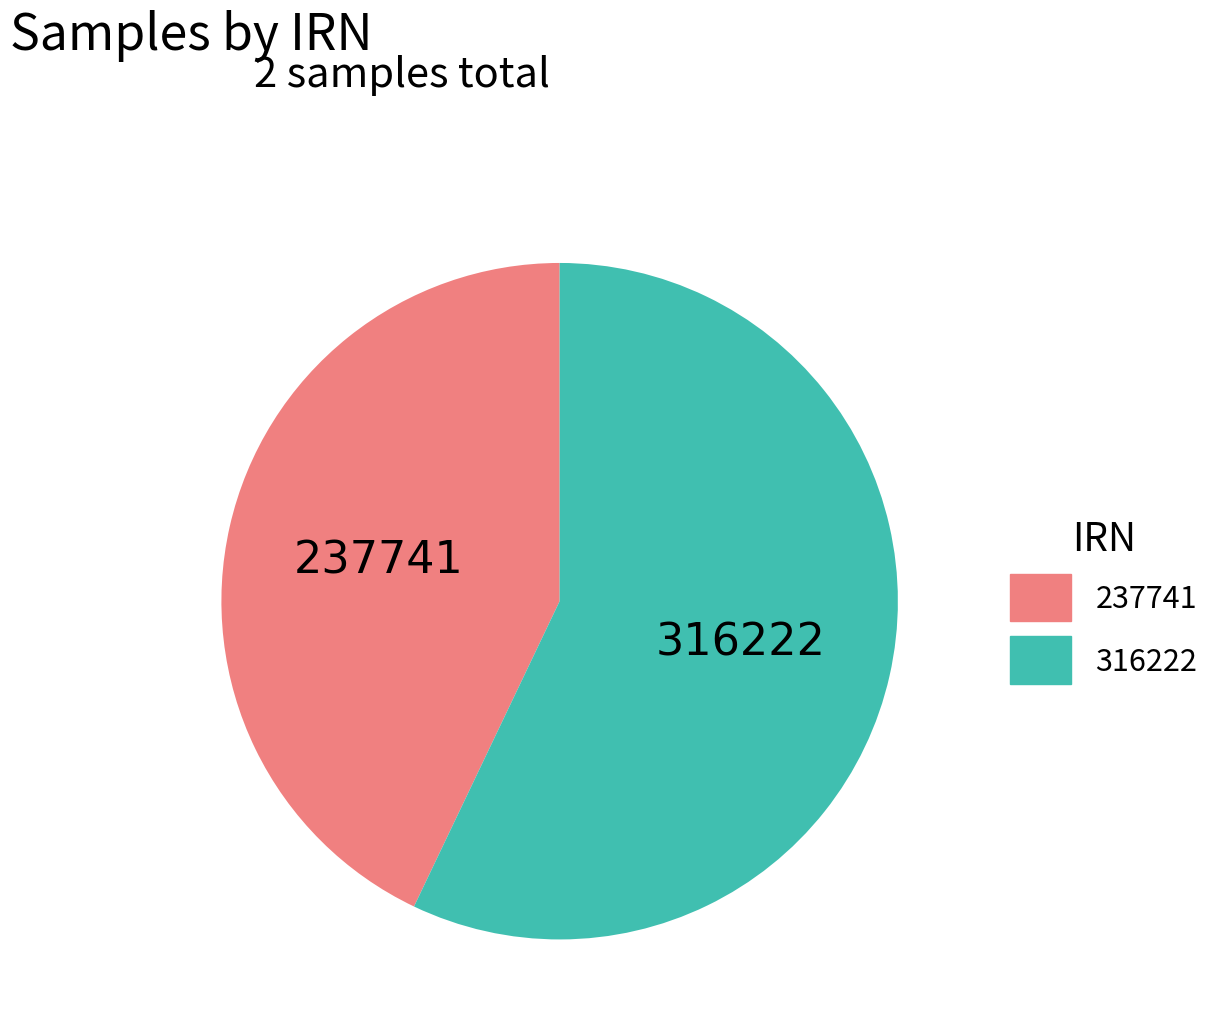

Do 237741 and 316222 together represent more than half of the pie?

Yes